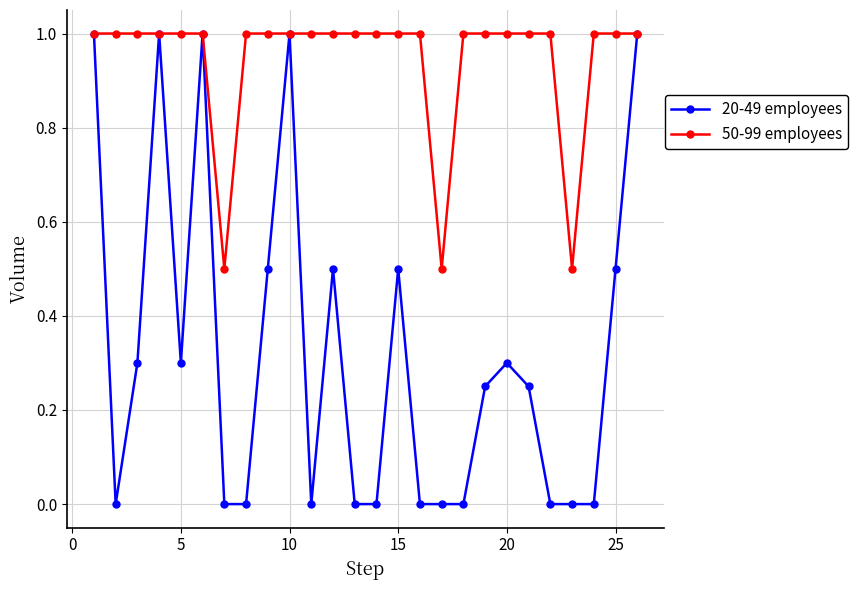

How many distinct data groups are displayed?

2